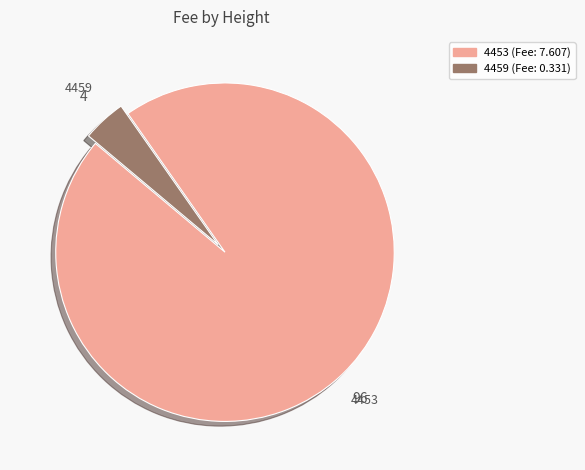

Which category has the smallest portion of the pie?

4459